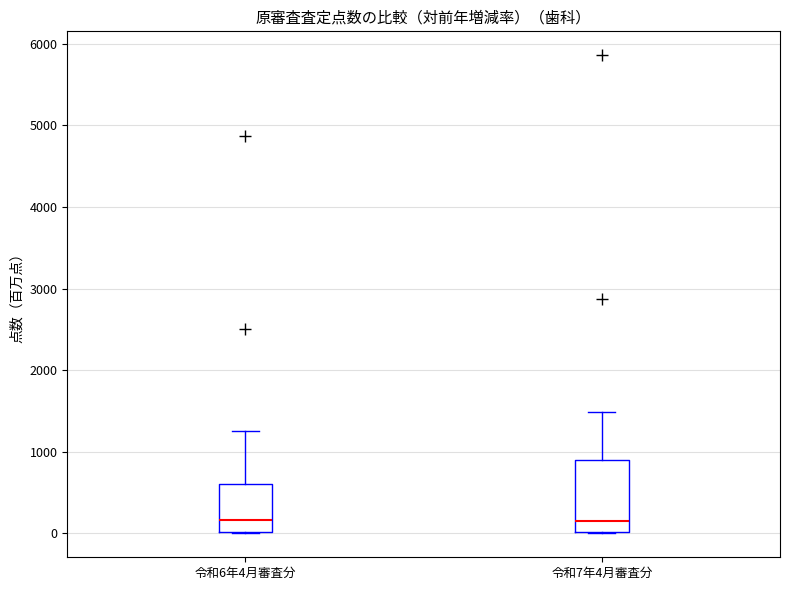

Reading left to right, transcribe this box plot: for each box, give where its median line is, the range the box spans, and where its two whiskers end, as read against the y-axis. The values are not printed on the chart, so give them approximately, as read against the axis.

令和6年4月審査分: median 200, box 0 to 600, whiskers 0 to 1300
令和7年4月審査分: median 200, box 0 to 900, whiskers 0 to 1500